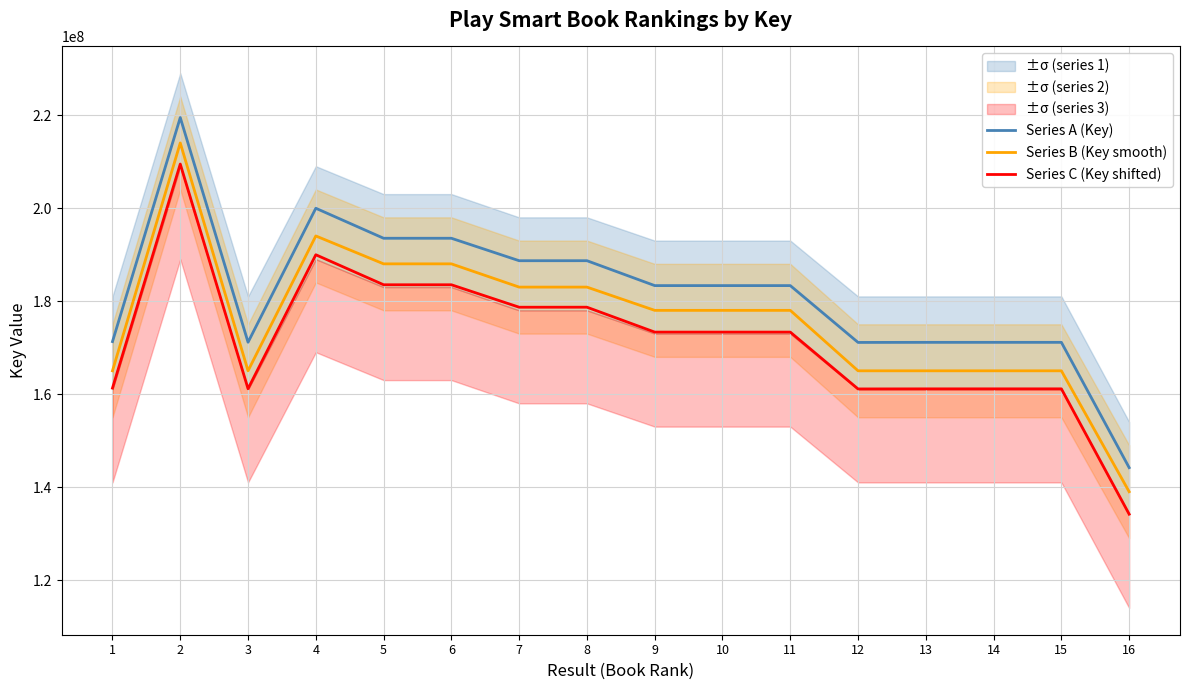

What are all the series names shown in the legend?

Series A (Key), Series B (Key smooth), Series C (Key shifted)